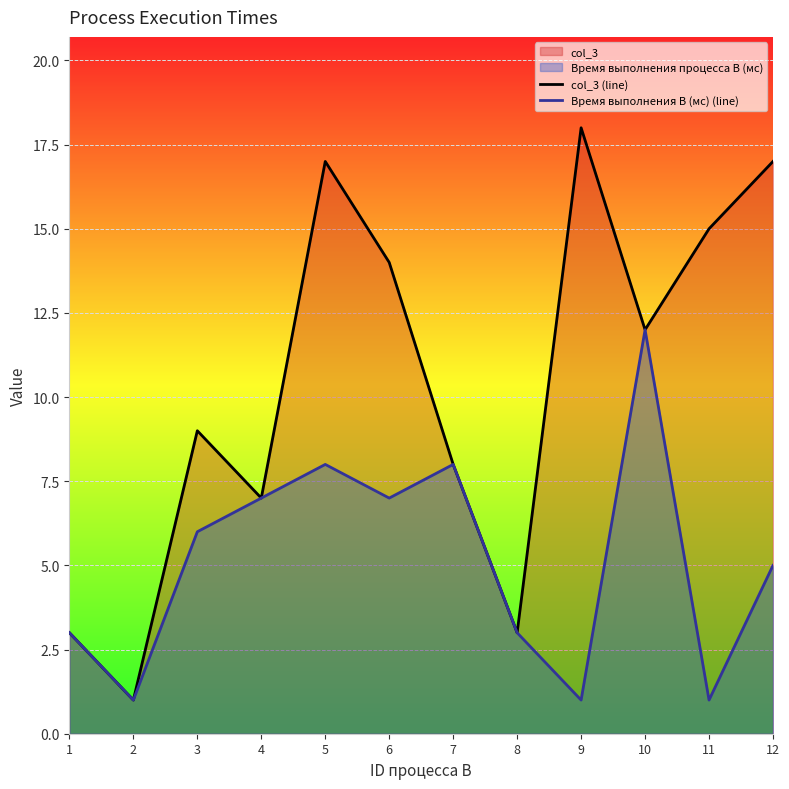

Is it true that Время выполнения B (мс) (line) equals 3 at 1?

True